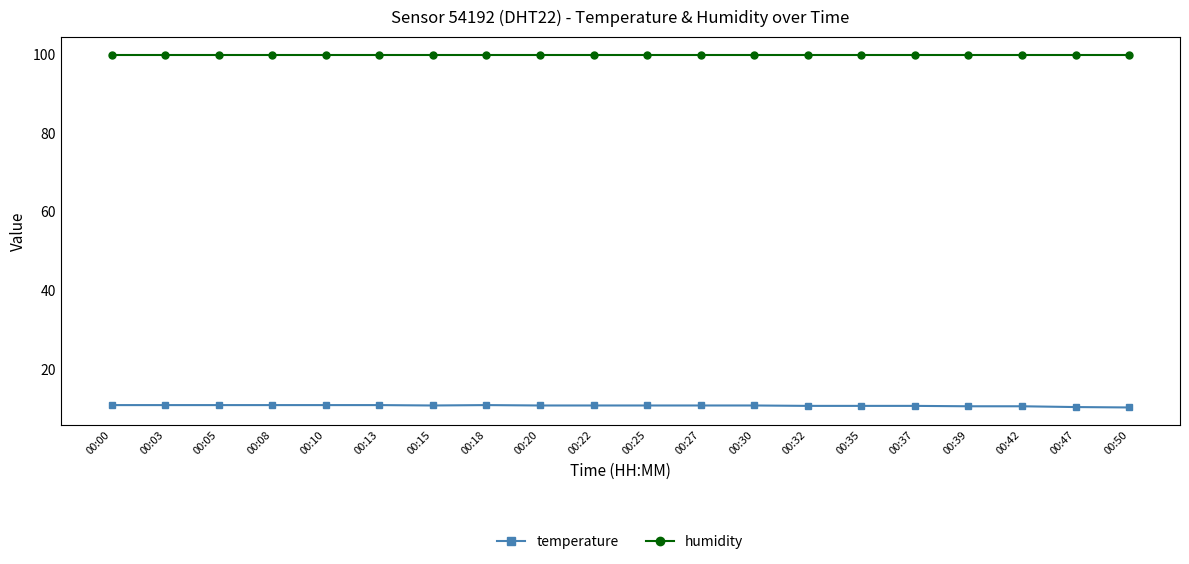

What is the total value across all series at 00:30?

110.6